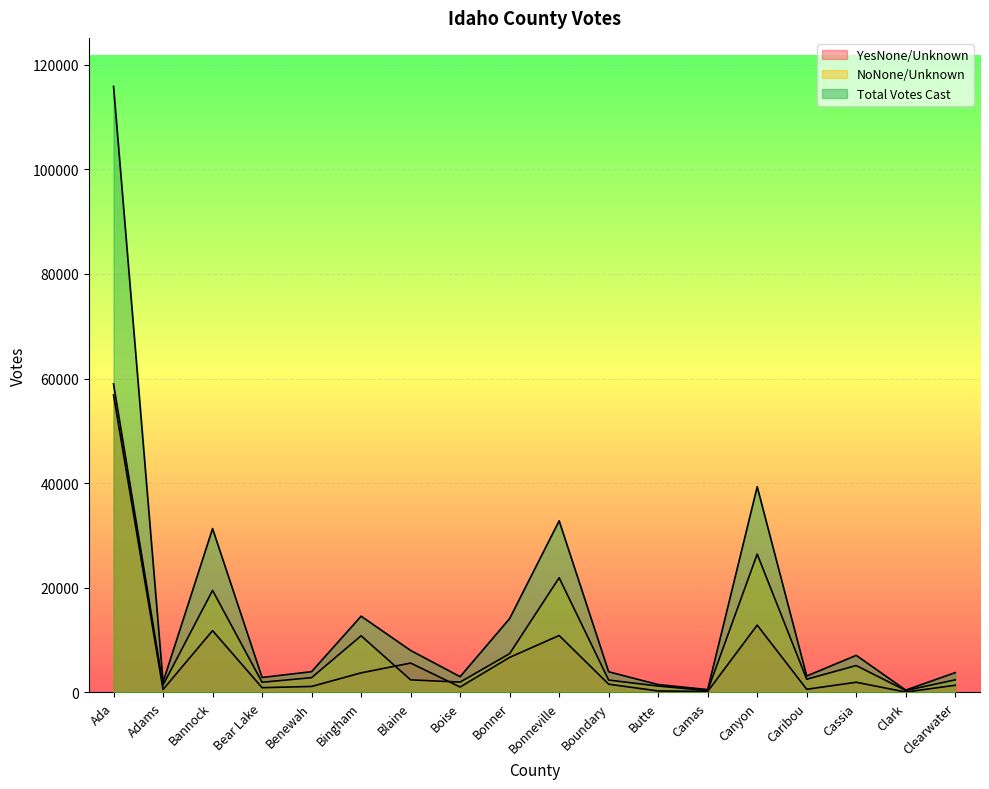

How many distinct data groups are displayed?

3